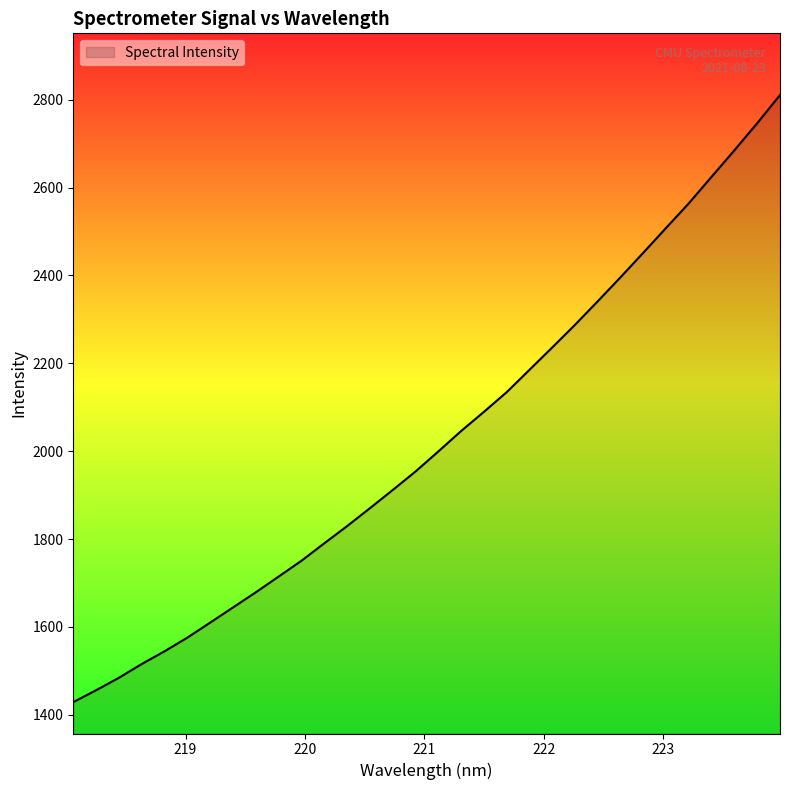

Count the number of values greater than 1999.

16